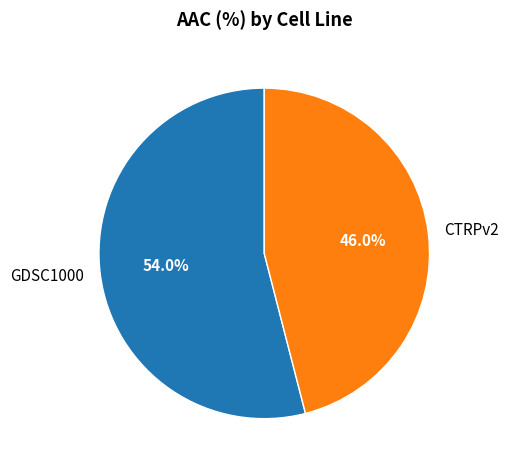

Is there a majority slice in this chart?

Yes